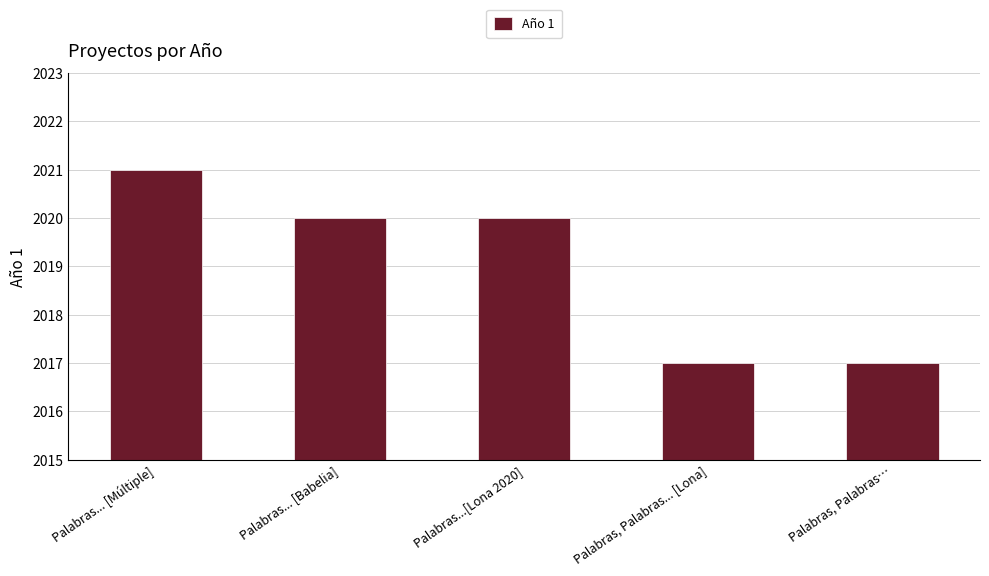

Between Palabras, Palabras... [Lona] and Palabras...[Lona 2020], which is larger?

Palabras...[Lona 2020]